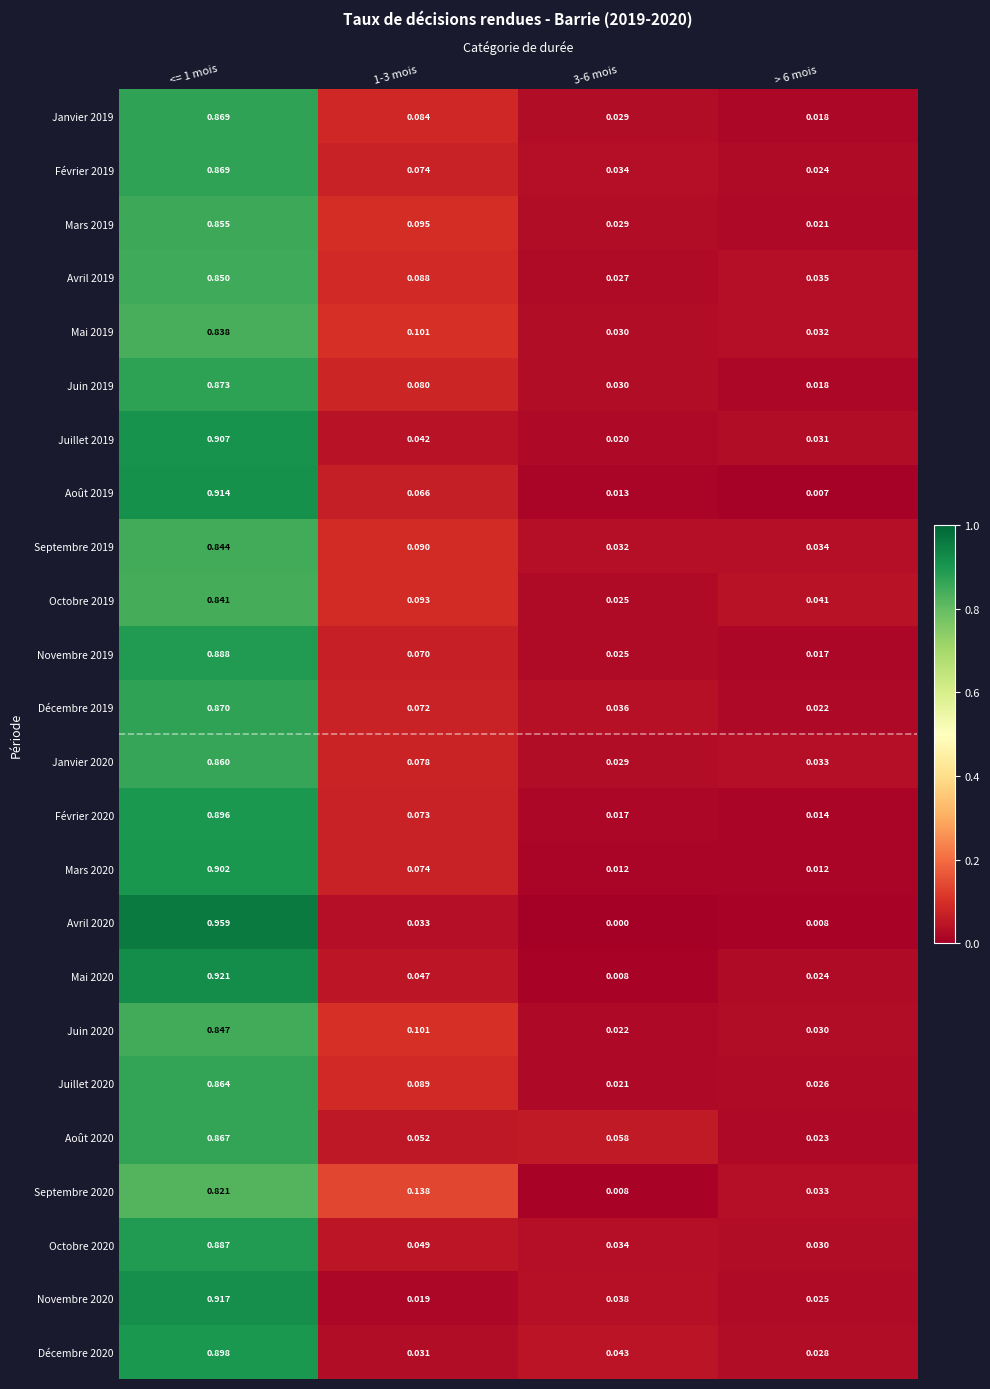

Which series has the largest total across all categories?

Février 2019